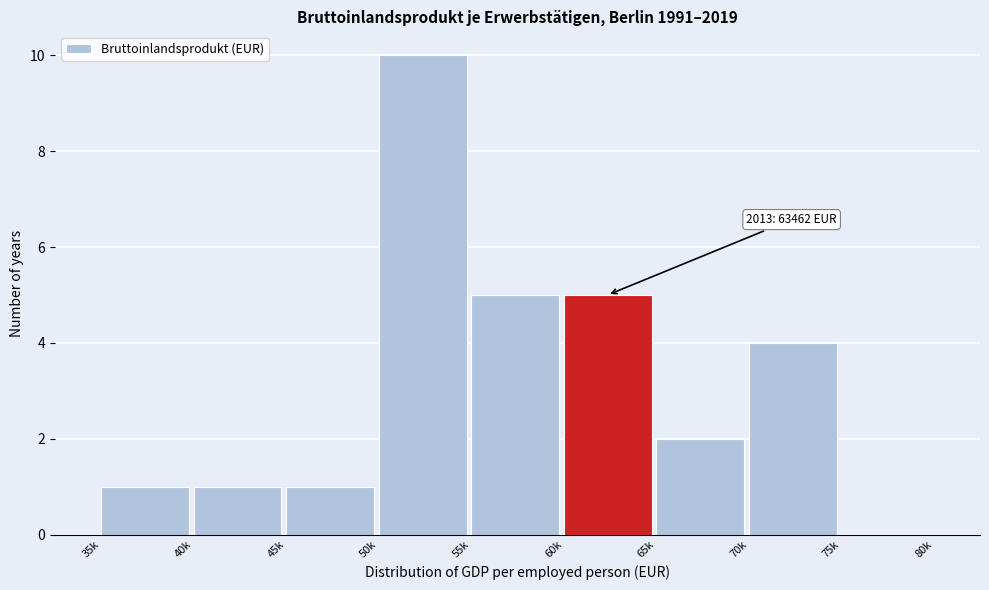

Reading left to right, what are all the values shown in this chart?

35k=1	40k=1	45k=1	50k=10	55k=5	60k=5	65k=2	70k=4	75k=0